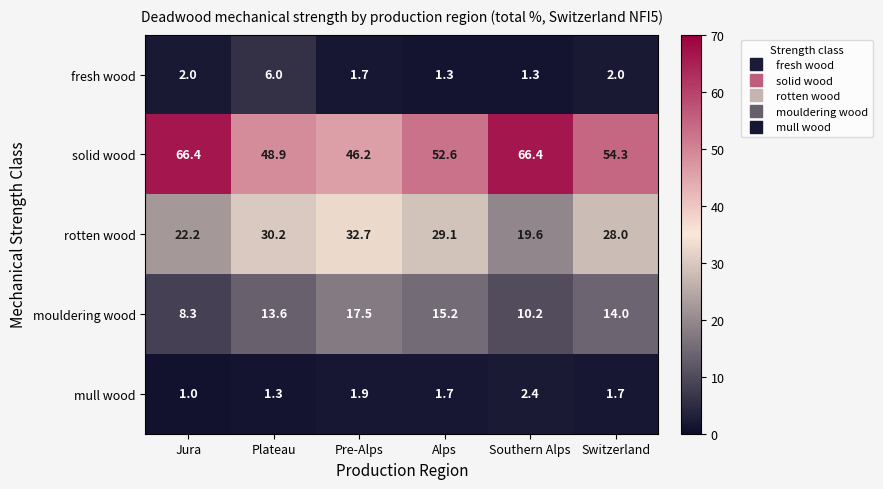

Reading right to left, what are all the values shown in this chart?

fresh wood: 2.0	1.3	1.3	1.7	6.0	2.0
solid wood: 54.3	66.4	52.6	46.2	48.9	66.4
rotten wood: 28.0	19.6	29.1	32.7	30.2	22.2
mouldering wood: 14.0	10.2	15.2	17.5	13.6	8.3
mull wood: 1.7	2.4	1.7	1.9	1.3	1.0